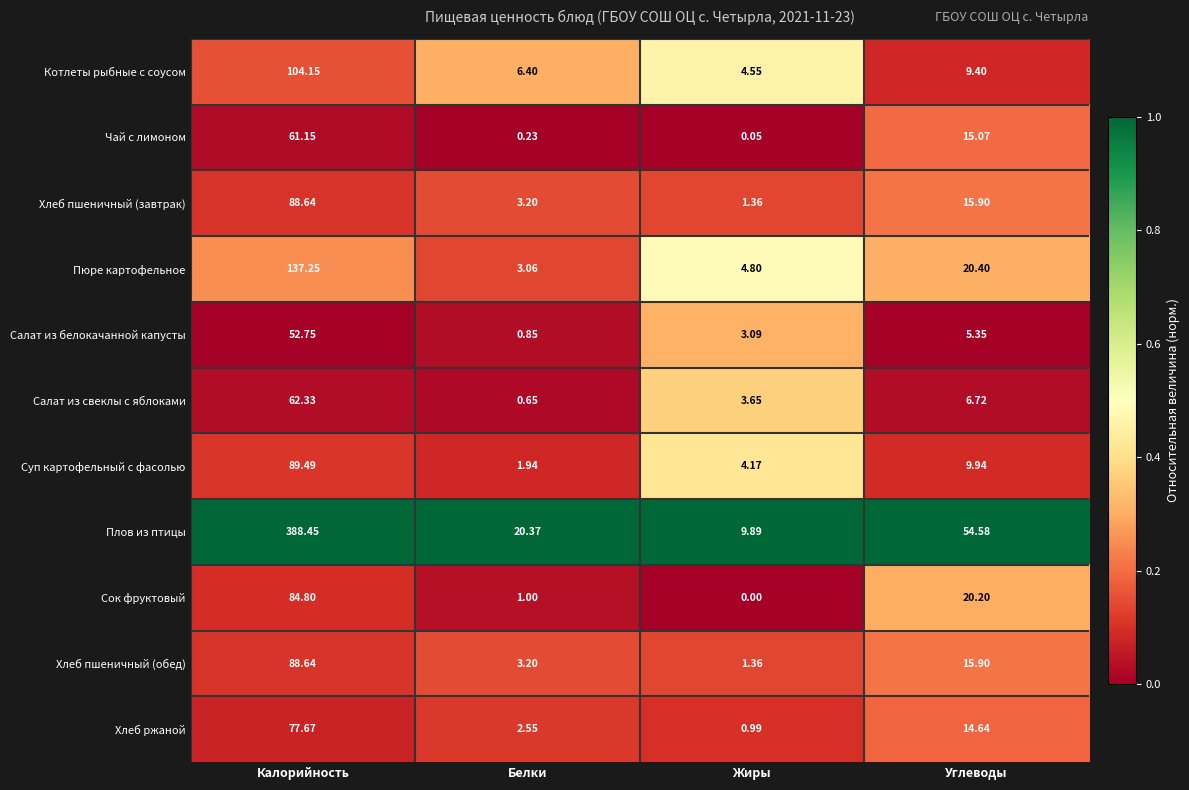

Which series has the largest total across all categories?

Плов из птицы